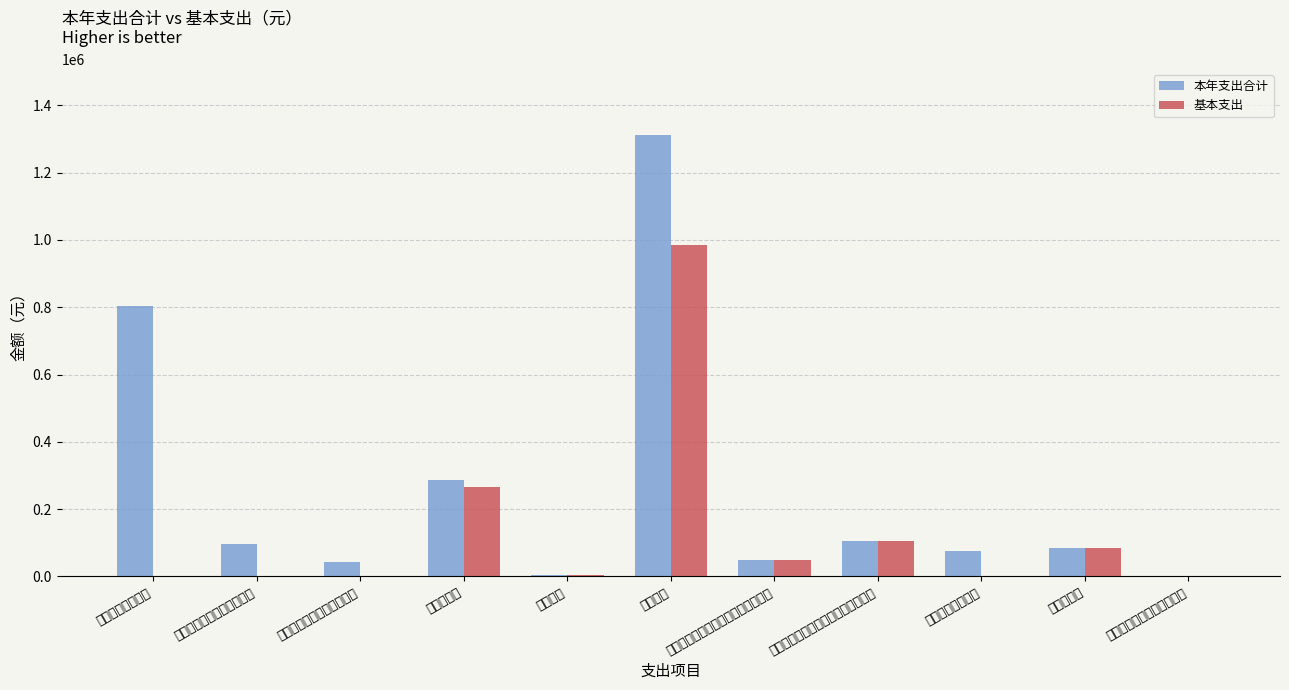

Are the bars grouped side by side (vs. stacked)?

Yes